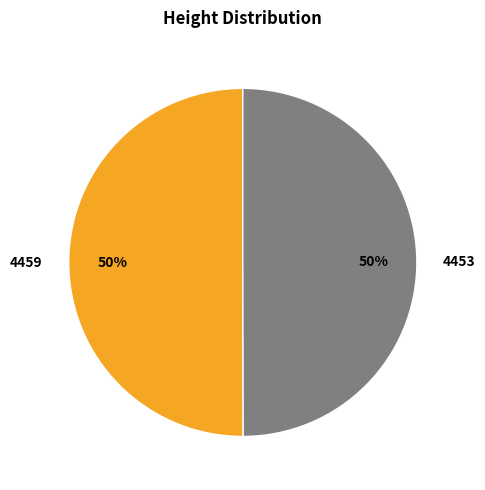

Approximately how many times larger is the value at 4459 compared to 4453?

1.0